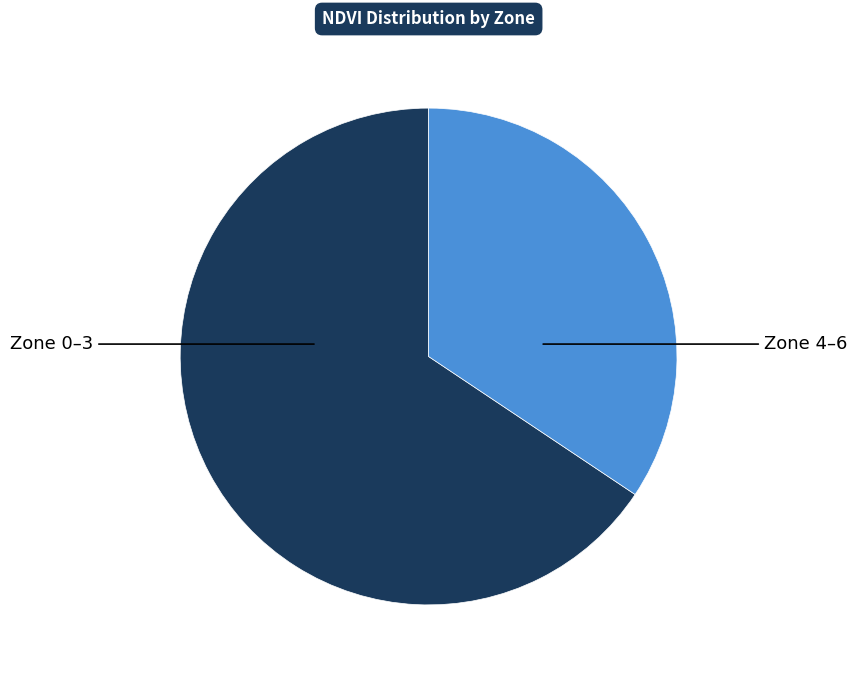

Is there any slice that represents more than half of the pie?

Yes